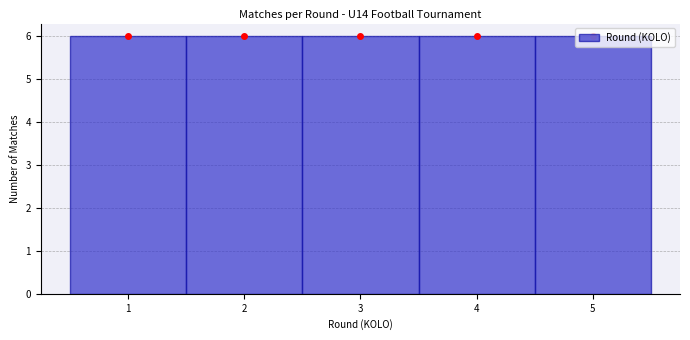

Reading left to right, list every bar in this chart as the range it spans on the x-axis followed by its height. The values are not printed on the chart, so give them approximately, as read against the axis.

0.5 to 1.5: 6
1.5 to 2.5: 6
2.5 to 3.5: 6
3.5 to 4.5: 6
4.5 to 5.5: 6